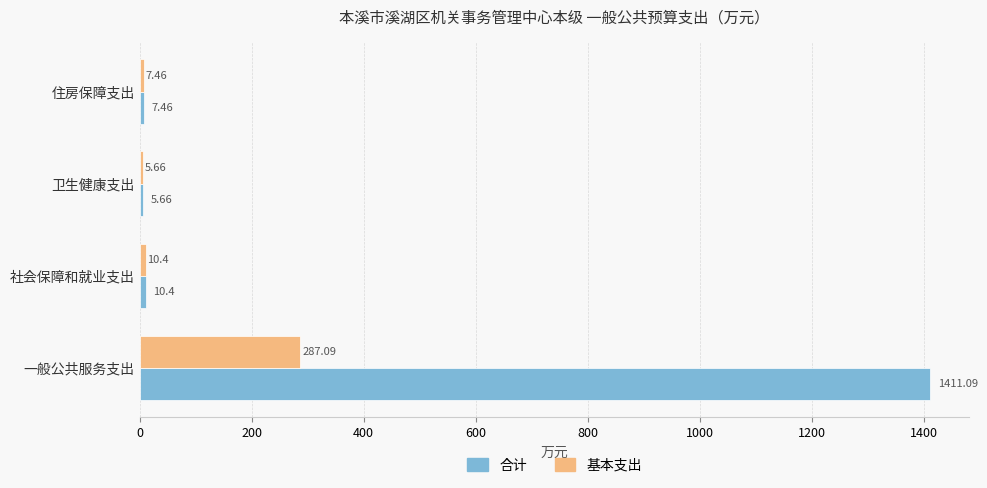

What is the average value of the 合计 series?

358.7